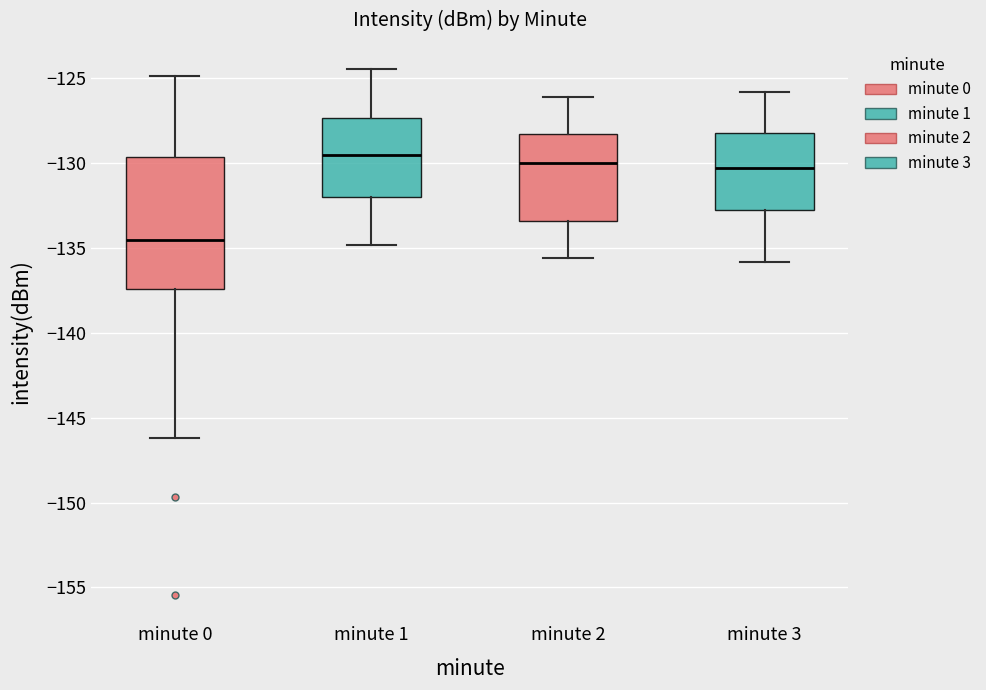

Where is the lower edge of the box for minute 2 on the y-axis? The values are not printed on the chart, so give them approximately, as read against the axis.

-133.5